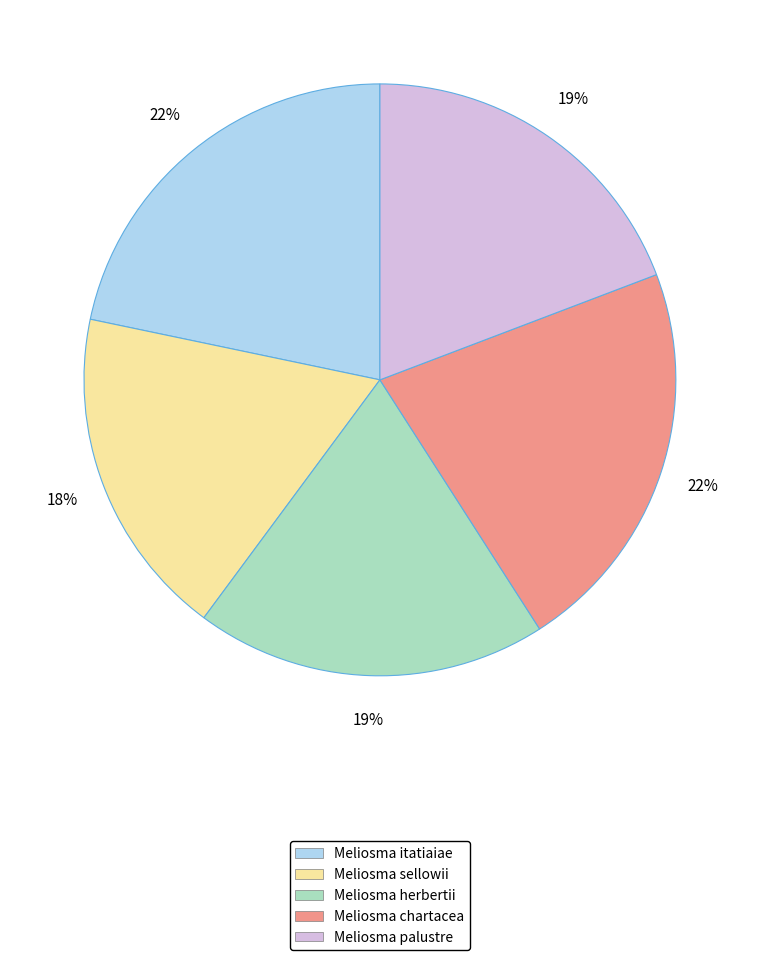

Combined, do Meliosma chartacea and Meliosma palustre account for over 50%?

No